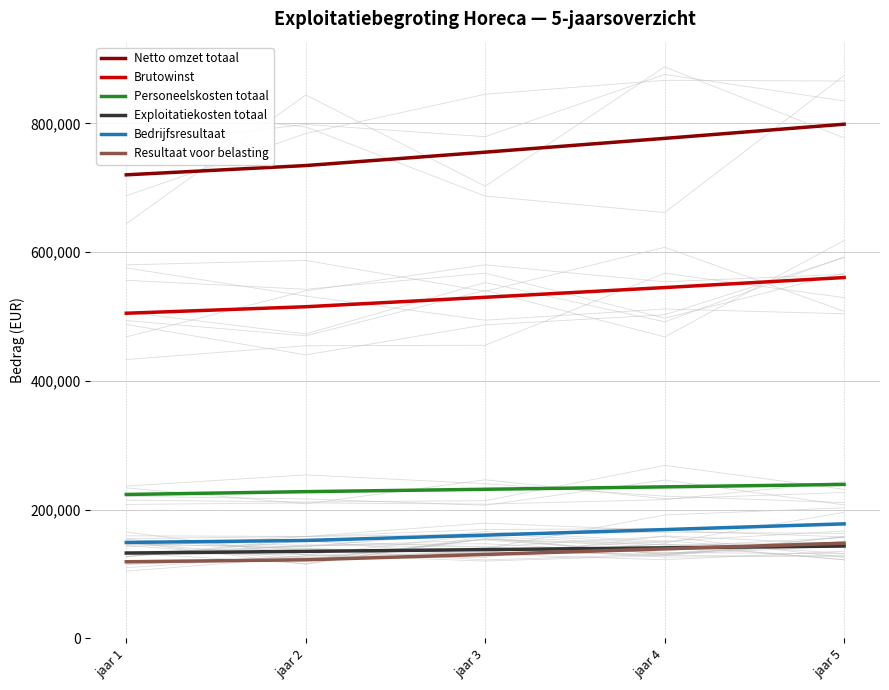

What is the average value of the Brutowinst series?

531048.4